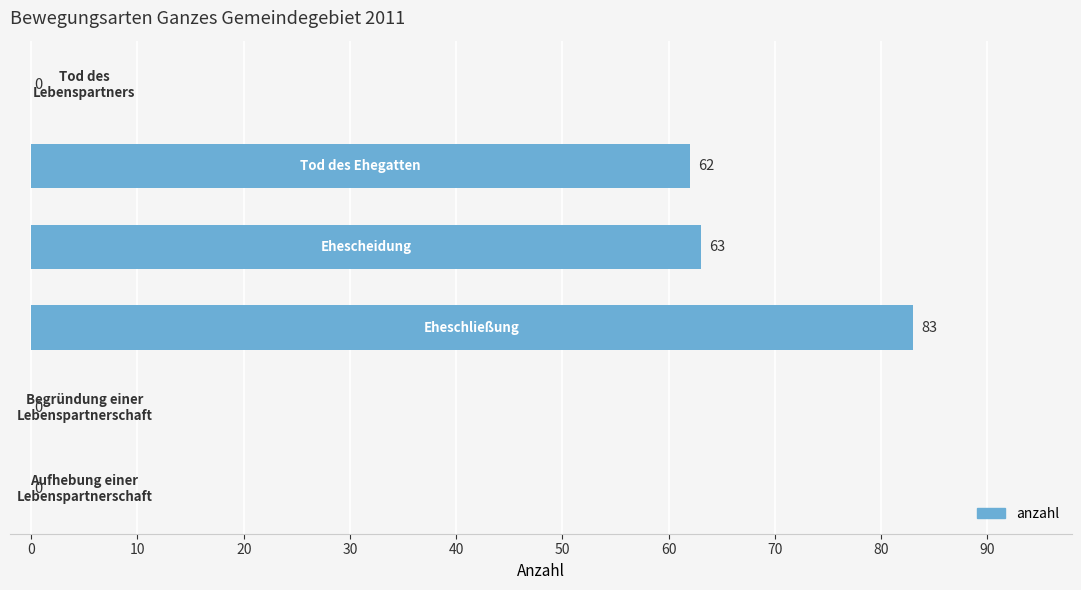

What is the greatest value displayed?

83